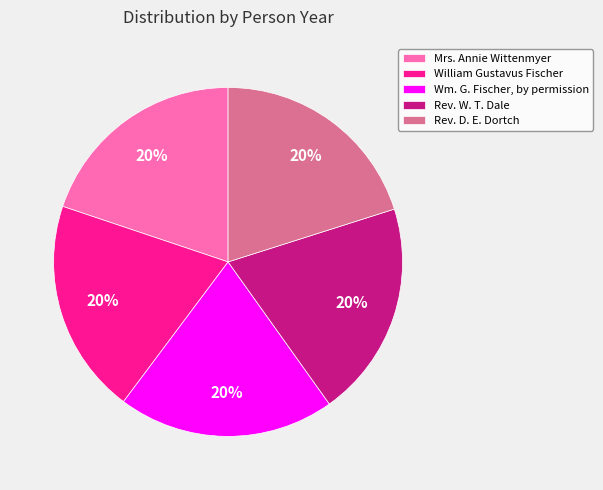

Is there a majority slice in this chart?

No